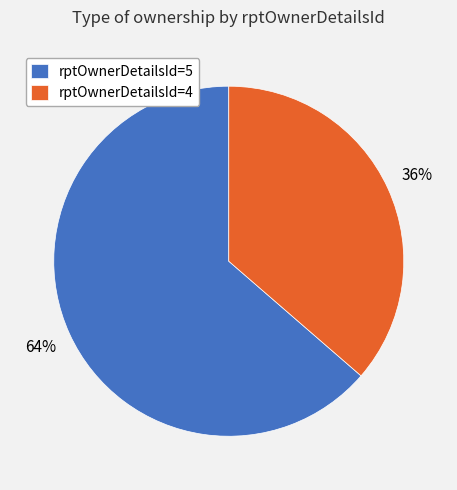

Which has a higher value, rptOwnerDetailsId=4 or rptOwnerDetailsId=5?

rptOwnerDetailsId=5